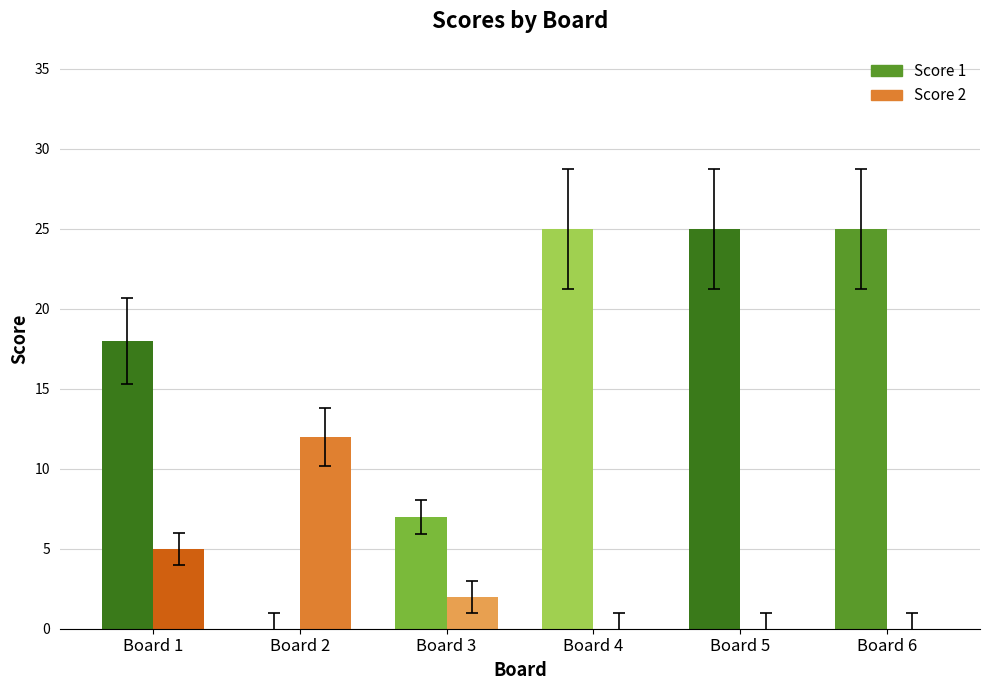

Where does the Score 2 series first go above 2?

Board 1